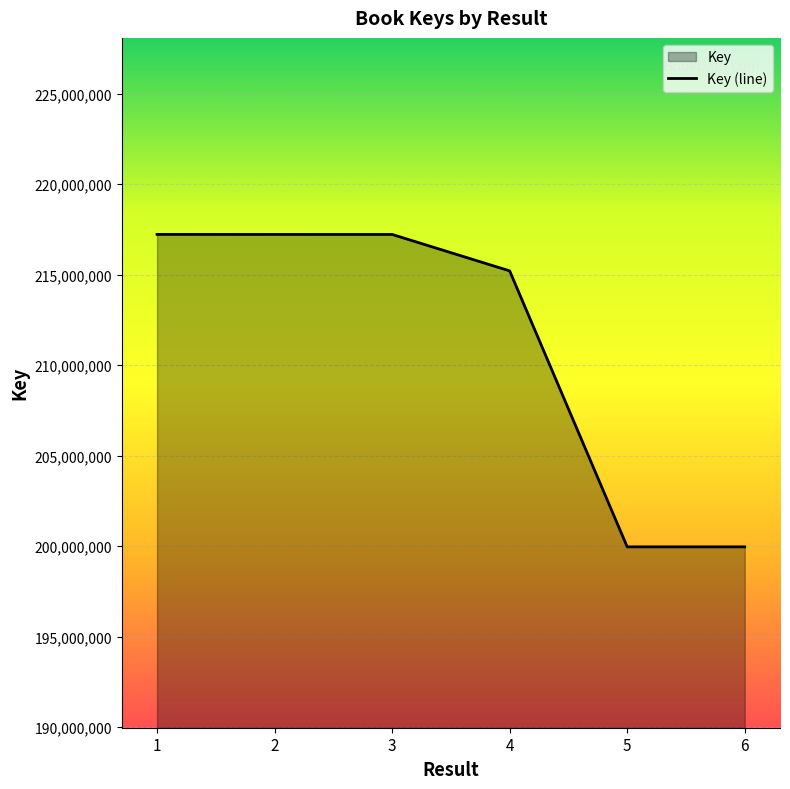

At which label is the value closest to 208591850?

4